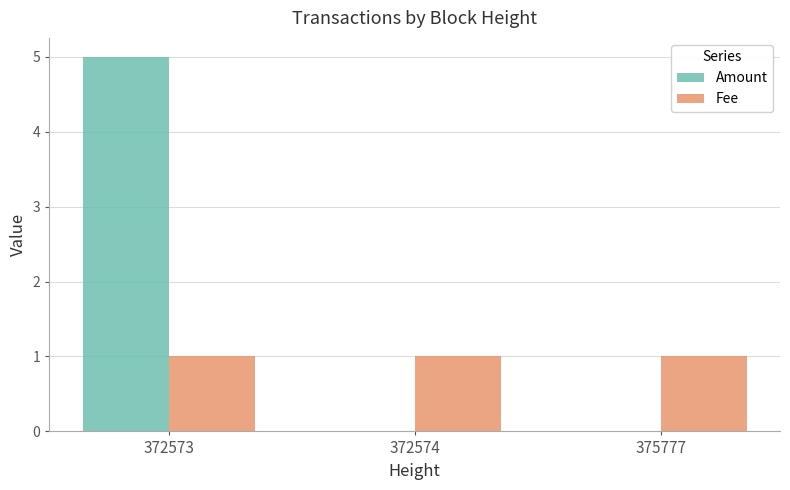

At which category does the chart reach its peak across all series?

372573